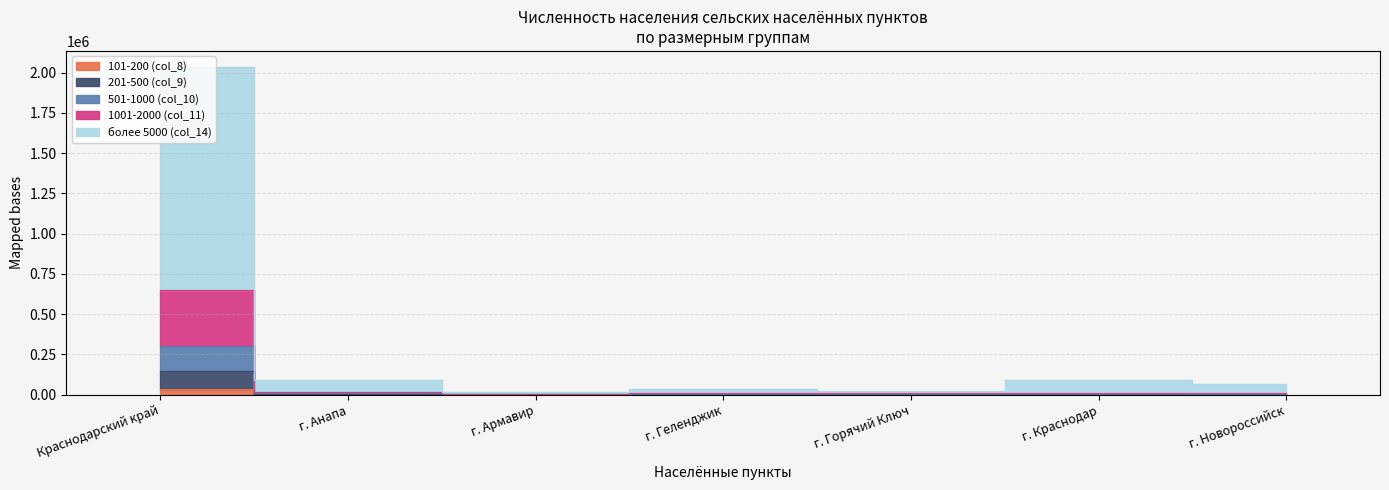

Reading right to left, transcribe all the data shown in this chart.

101-200 (col_8): г. Новороссийск=347	г. Краснодар=234	г. Горячий Ключ=294	г. Геленджик=0	г. Армавир=309	г. Анапа=834	Краснодарский край=34572
201-500 (col_9): г. Новороссийск=1435	г. Краснодар=768	г. Горячий Ключ=910	г. Геленджик=1931	г. Армавир=1584	г. Анапа=3361	Краснодарский край=149617
501-1000 (col_10): г. Новороссийск=4031	г. Краснодар=3729	г. Горячий Ключ=3238	г. Геленджик=3342	г. Армавир=2838	г. Анапа=8249	Краснодарский край=304532
1001-2000 (col_11): г. Новороссийск=8214	г. Краснодар=7829	г. Горячий Ключ=12705	г. Геленджик=12307	г. Армавир=3881	г. Анапа=18050	Краснодарский край=651122
более 5000 (col_14): г. Новороссийск=68131	г. Краснодар=90238	г. Горячий Ключ=19788	г. Геленджик=34801	г. Армавир=16326	г. Анапа=92972	Краснодарский край=2033186